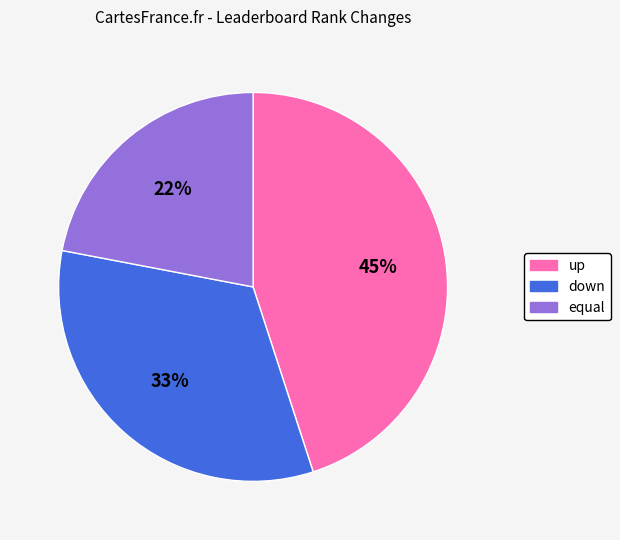

To the nearest percent, what is the combined percentage of equal and down?

55%